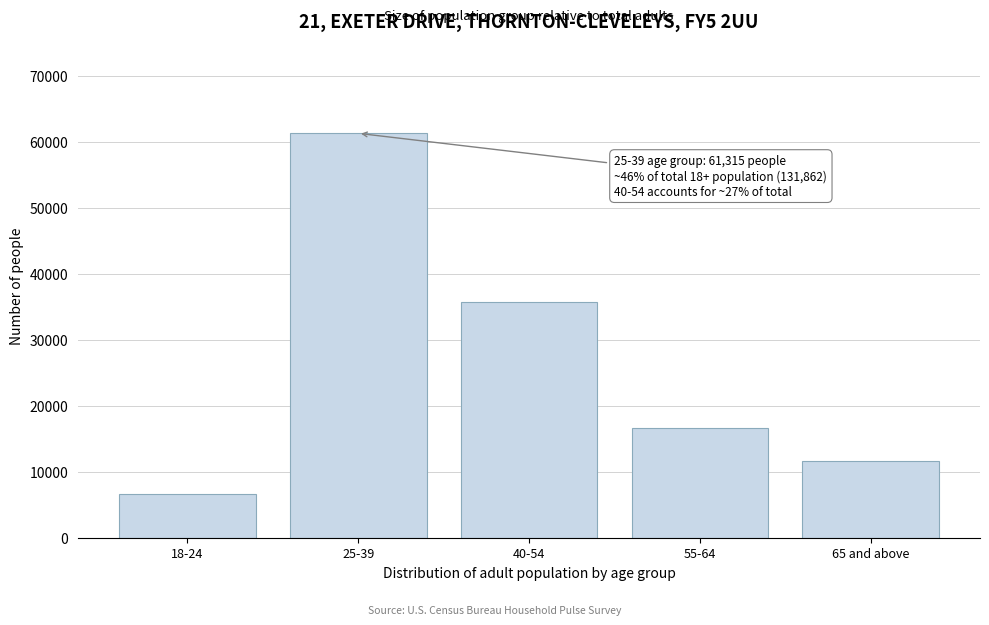

Reading right to left, what are all the values shown in this chart?

65 and above=11598	55-64=16571	40-54=35737	25-39=61315	18-24=6640